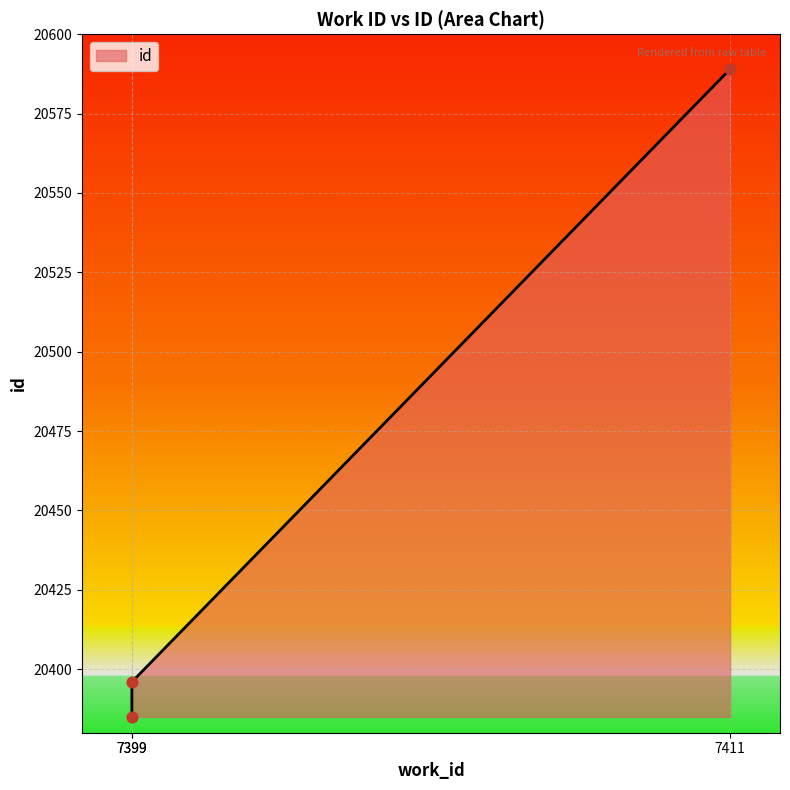

Approximately how many times larger is the value at 7399 compared to 7399?

1.0